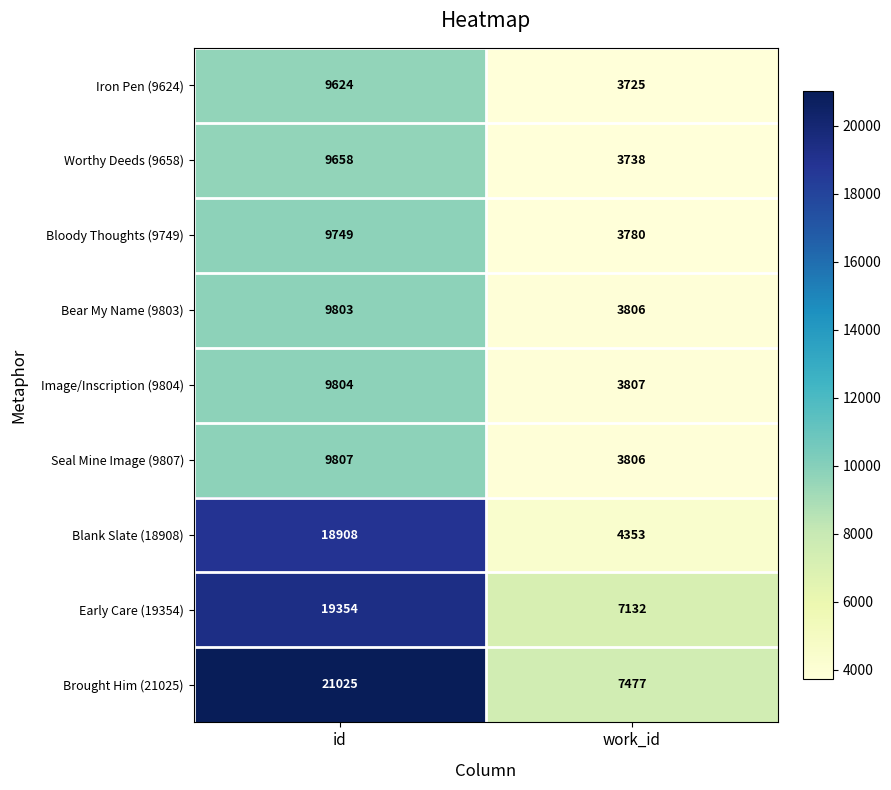

What is the approximate value of Worthy Deeds (9658) at id?

9658